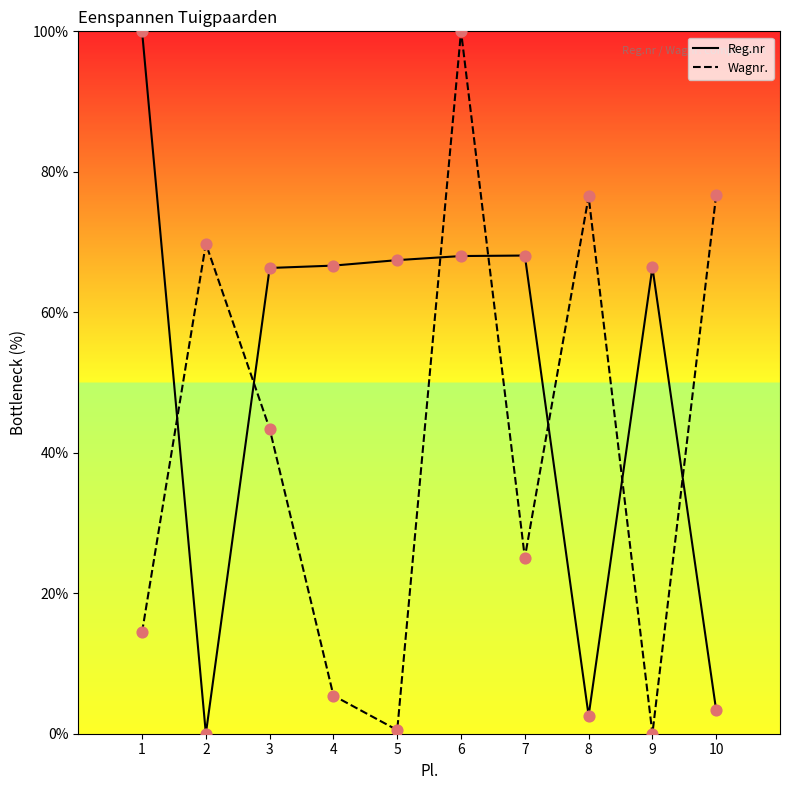

What is the spread (max minus min) of values at 1?

85.5